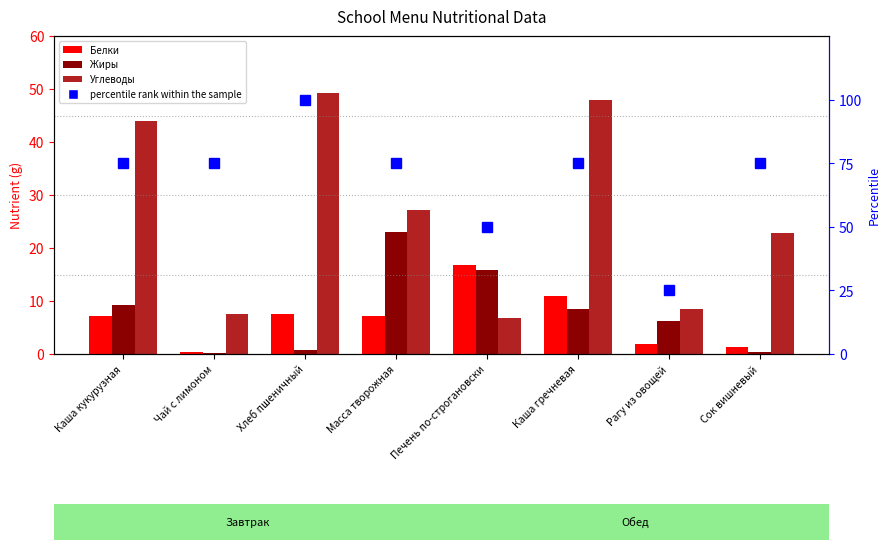

What is the spread (max minus min) of values at Каша гречневая?

66.5